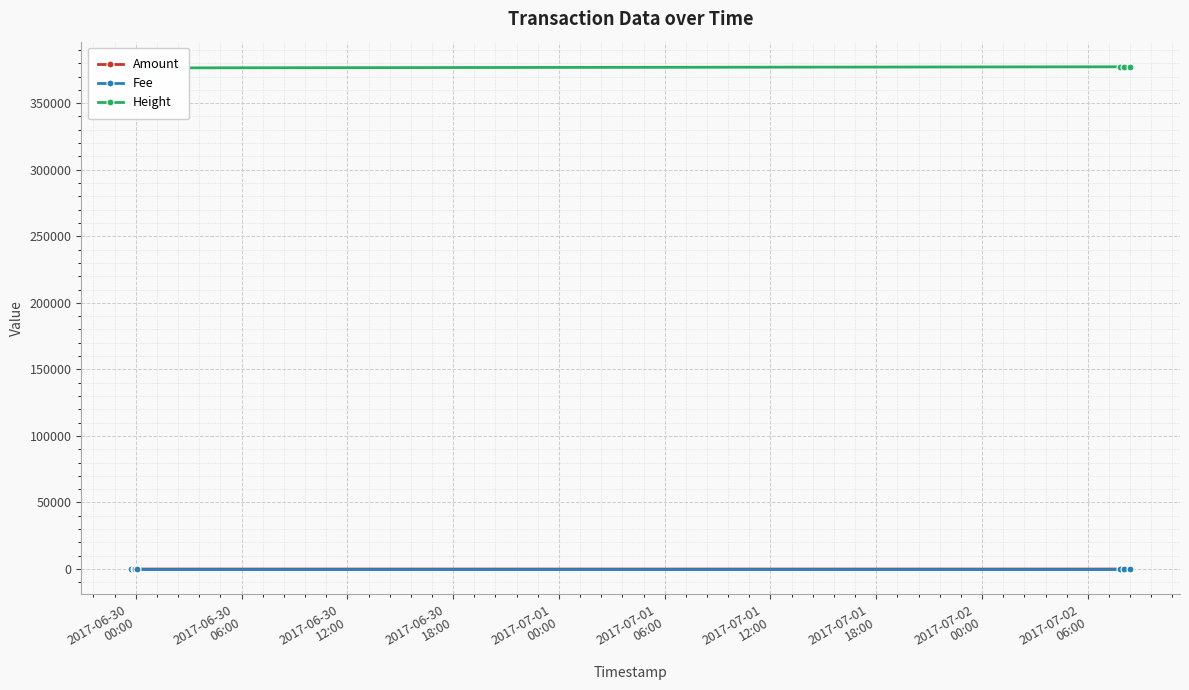

What is the sum of all Amount values?

97